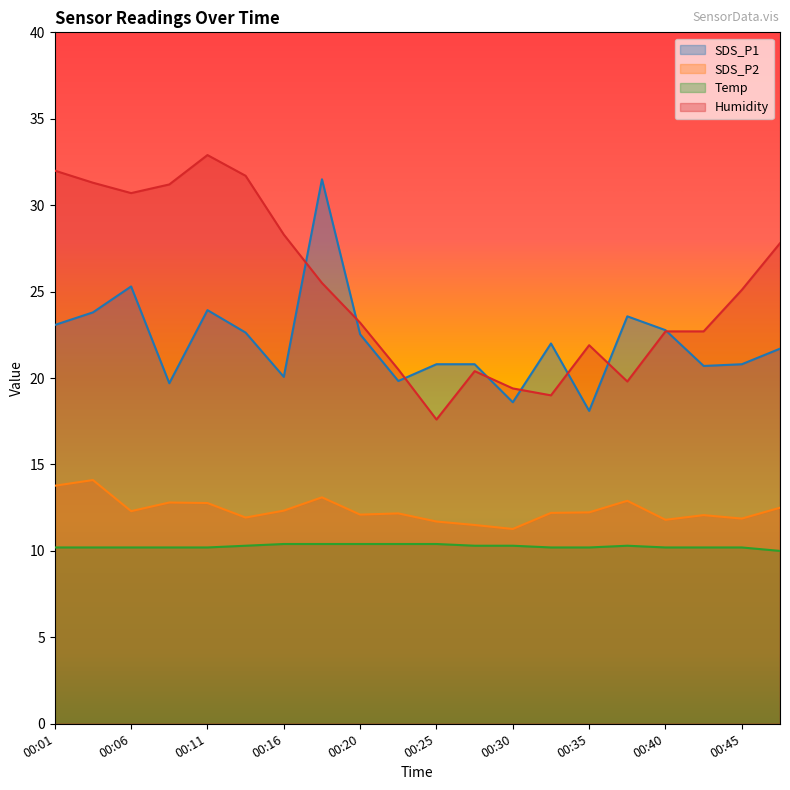

True or false: SDS_P2 and SDS_P1 cross at least once.

False